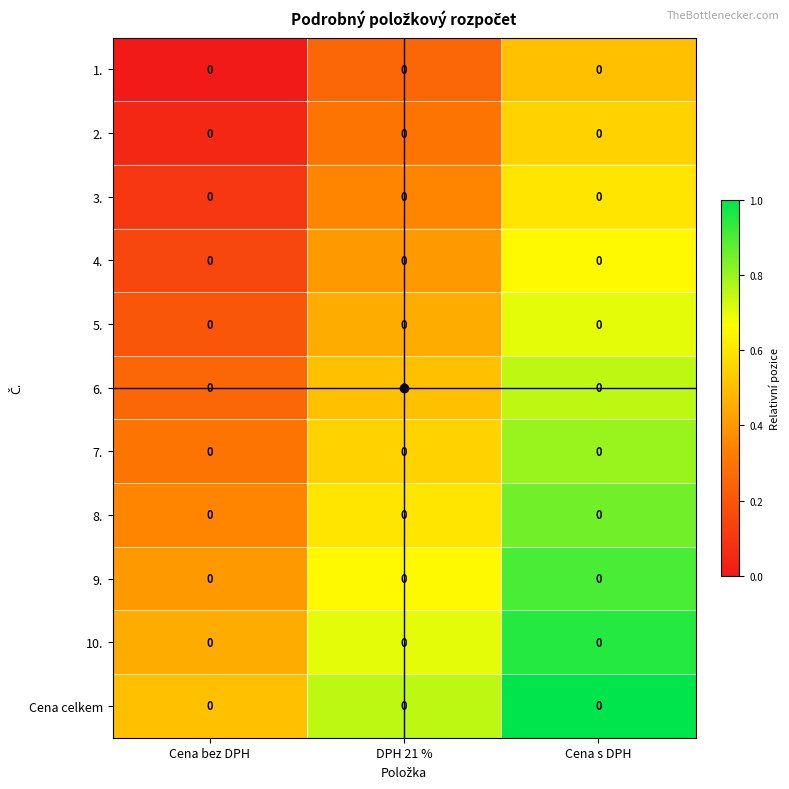

Between DPH 21 % and Cena bez DPH, which is larger?

DPH 21 %